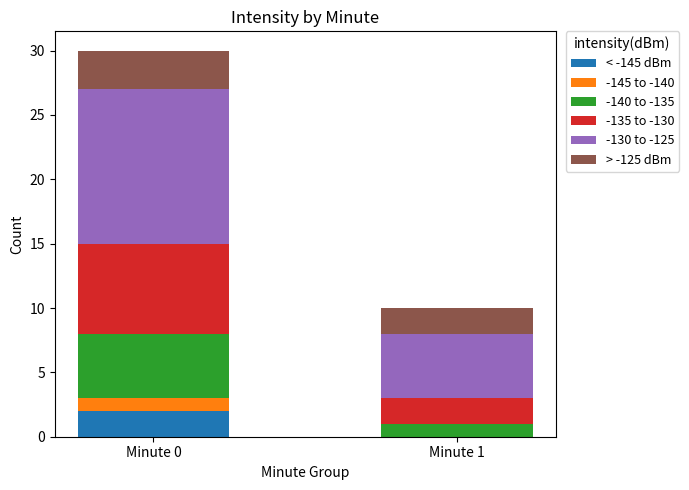

Which category has the highest value in the < -145 dBm series?

Minute 0